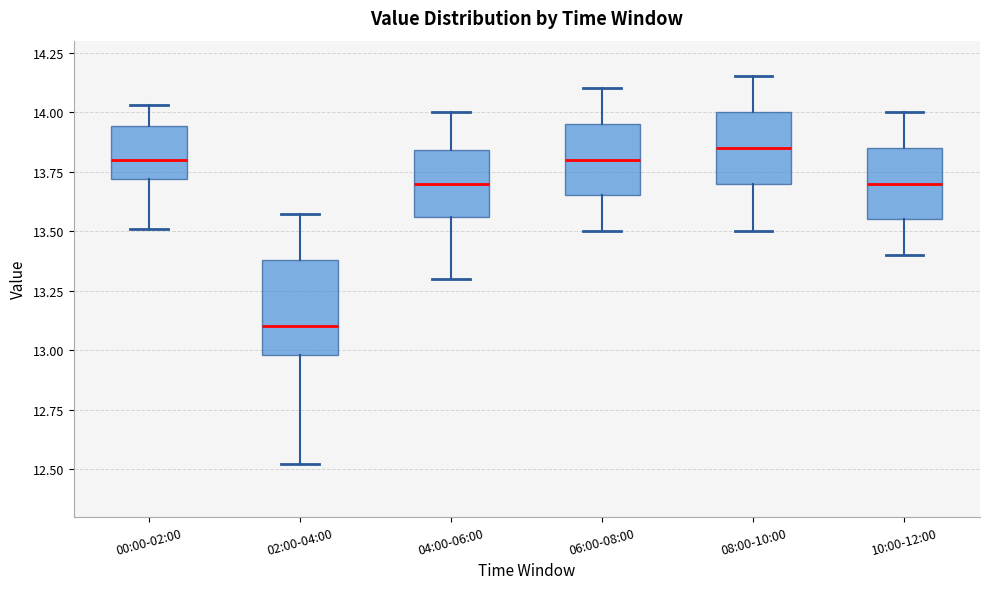

Reading left to right, transcribe this box plot: for each box, give where its median line is, the range the box spans, and where its two whiskers end, as read against the y-axis. The values are not printed on the chart, so give them approximately, as read against the axis.

00:00-02:00: median 13.80, box 13.70 to 13.95, whiskers 13.50 to 14.05
02:00-04:00: median 13.10, box 13.00 to 13.40, whiskers 12.50 to 13.55
04:00-06:00: median 13.70, box 13.55 to 13.85, whiskers 13.30 to 14.00
06:00-08:00: median 13.80, box 13.65 to 13.95, whiskers 13.50 to 14.10
08:00-10:00: median 13.85, box 13.70 to 14.00, whiskers 13.50 to 14.15
10:00-12:00: median 13.70, box 13.55 to 13.85, whiskers 13.40 to 14.00